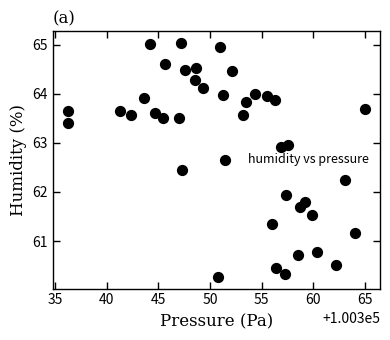

What is the range of Y values (max minus min)?

4.8